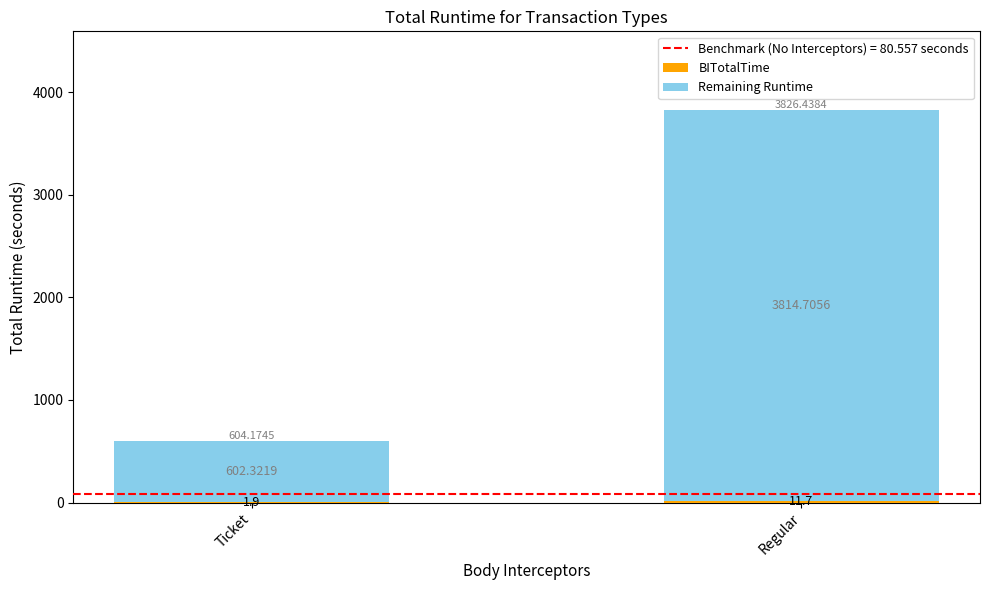

What is the total value across all series at Ticket?

604.2